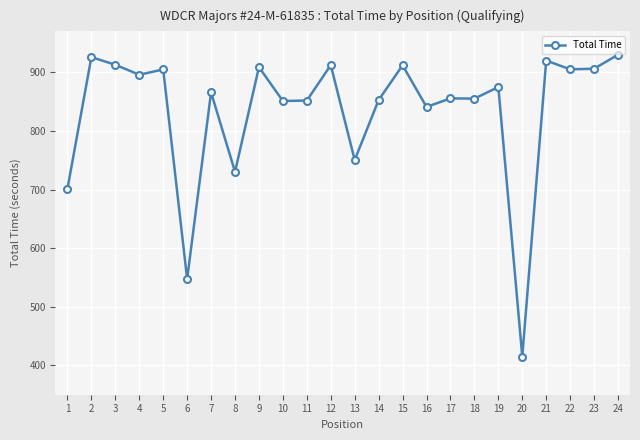

What is the minimum value shown in the chart?

415.2